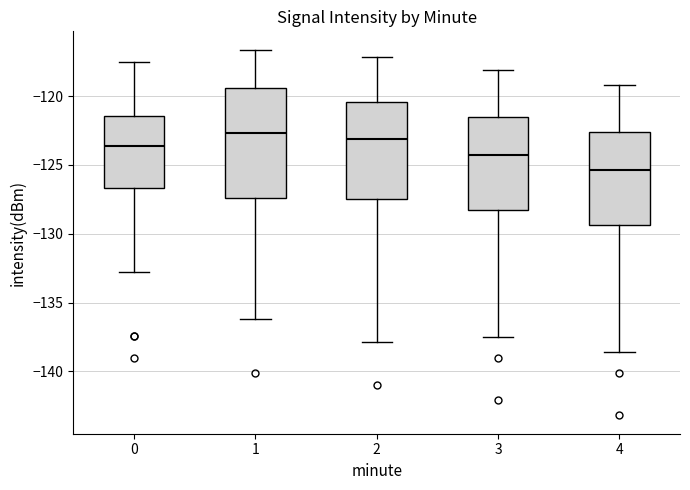

Reading left to right, transcribe this box plot: for each box, give where its median line is, the range the box spans, and where its two whiskers end, as read against the y-axis. The values are not printed on the chart, so give them approximately, as read against the axis.

0: median -123.5, box -126.5 to -121.5, whiskers -132.5 to -117.5
1: median -122.5, box -127.5 to -119.5, whiskers -136.0 to -116.5
2: median -123.0, box -127.5 to -120.5, whiskers -138.0 to -117.0
3: median -124.0, box -128.5 to -121.5, whiskers -137.5 to -118.0
4: median -125.5, box -129.5 to -122.5, whiskers -138.5 to -119.0